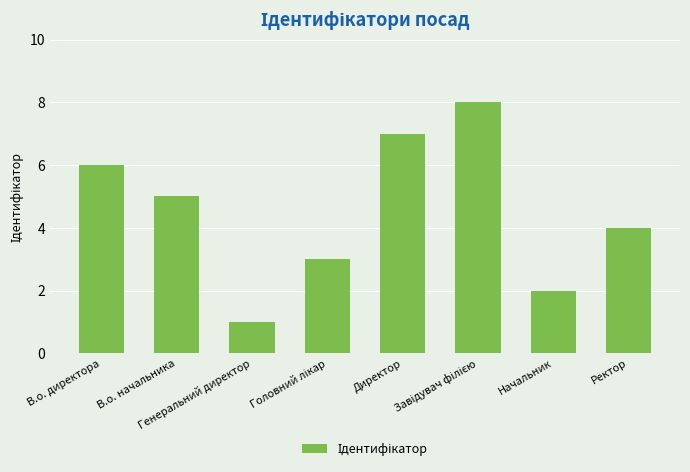

At which label is the value closest to 4?

Ректор